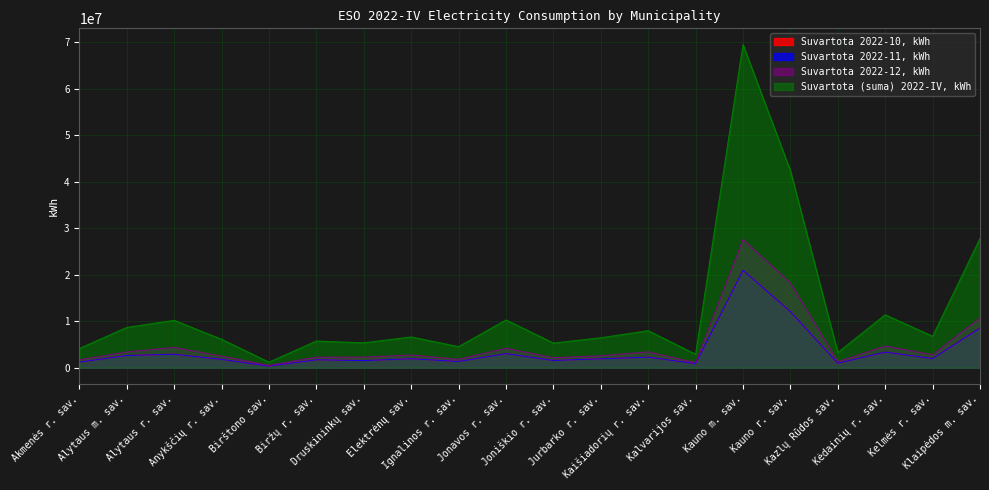

What is the average value of the Suvartota (suma) 2022-IV, kWh series?

12339732.5